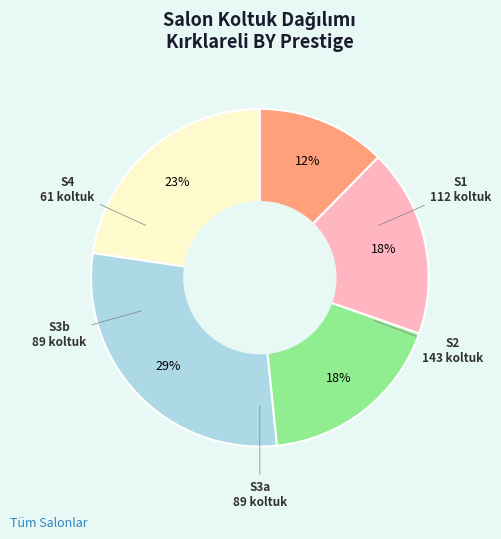

To the nearest percent, what is the average slice percentage?

20%